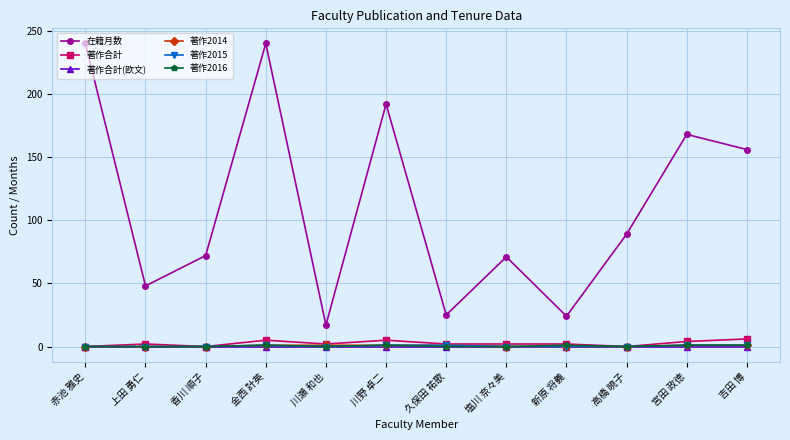

True or false: 在籍月数 and 著作合計(欧文) cross at least once.

False